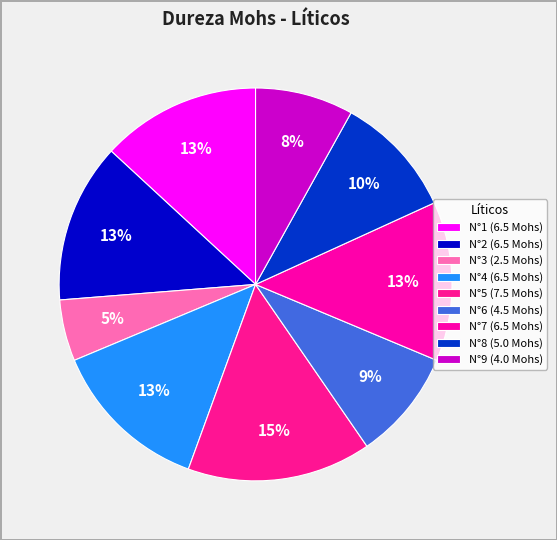

Is there a majority slice in this chart?

No